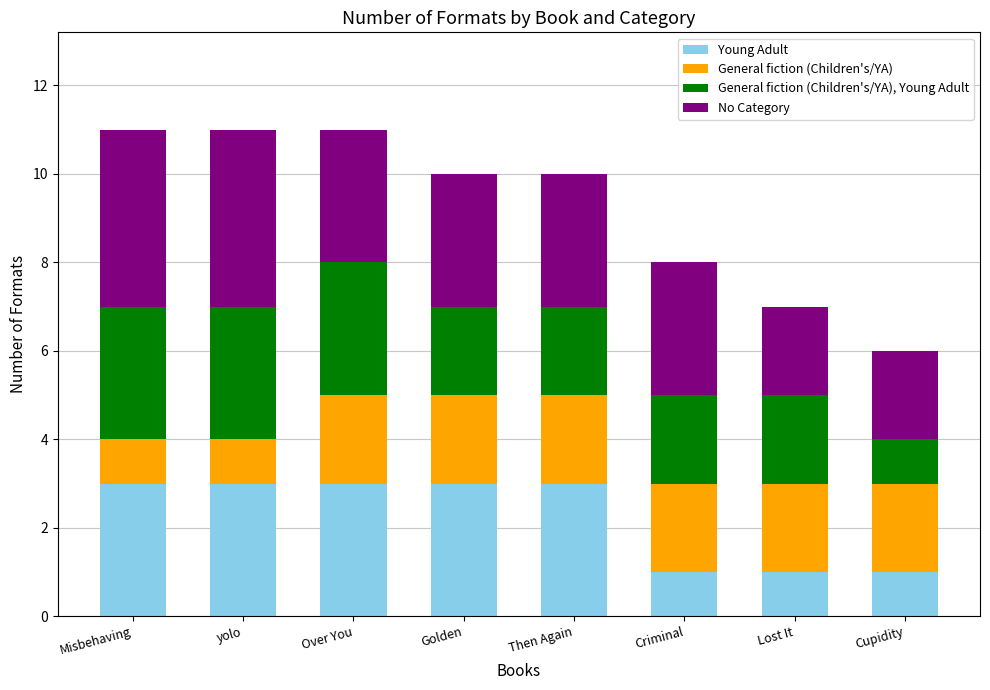

What is the sum of the Young Adult values at Then Again and Lost It?

4